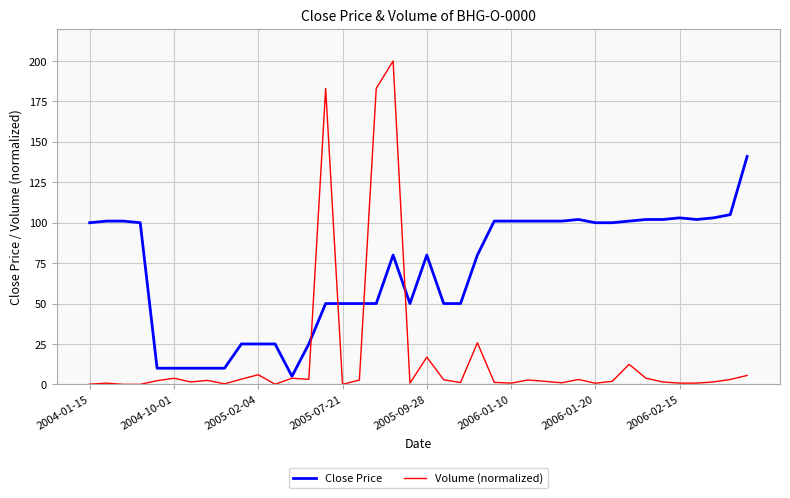

How many values in the Close Price series are below 100?

20